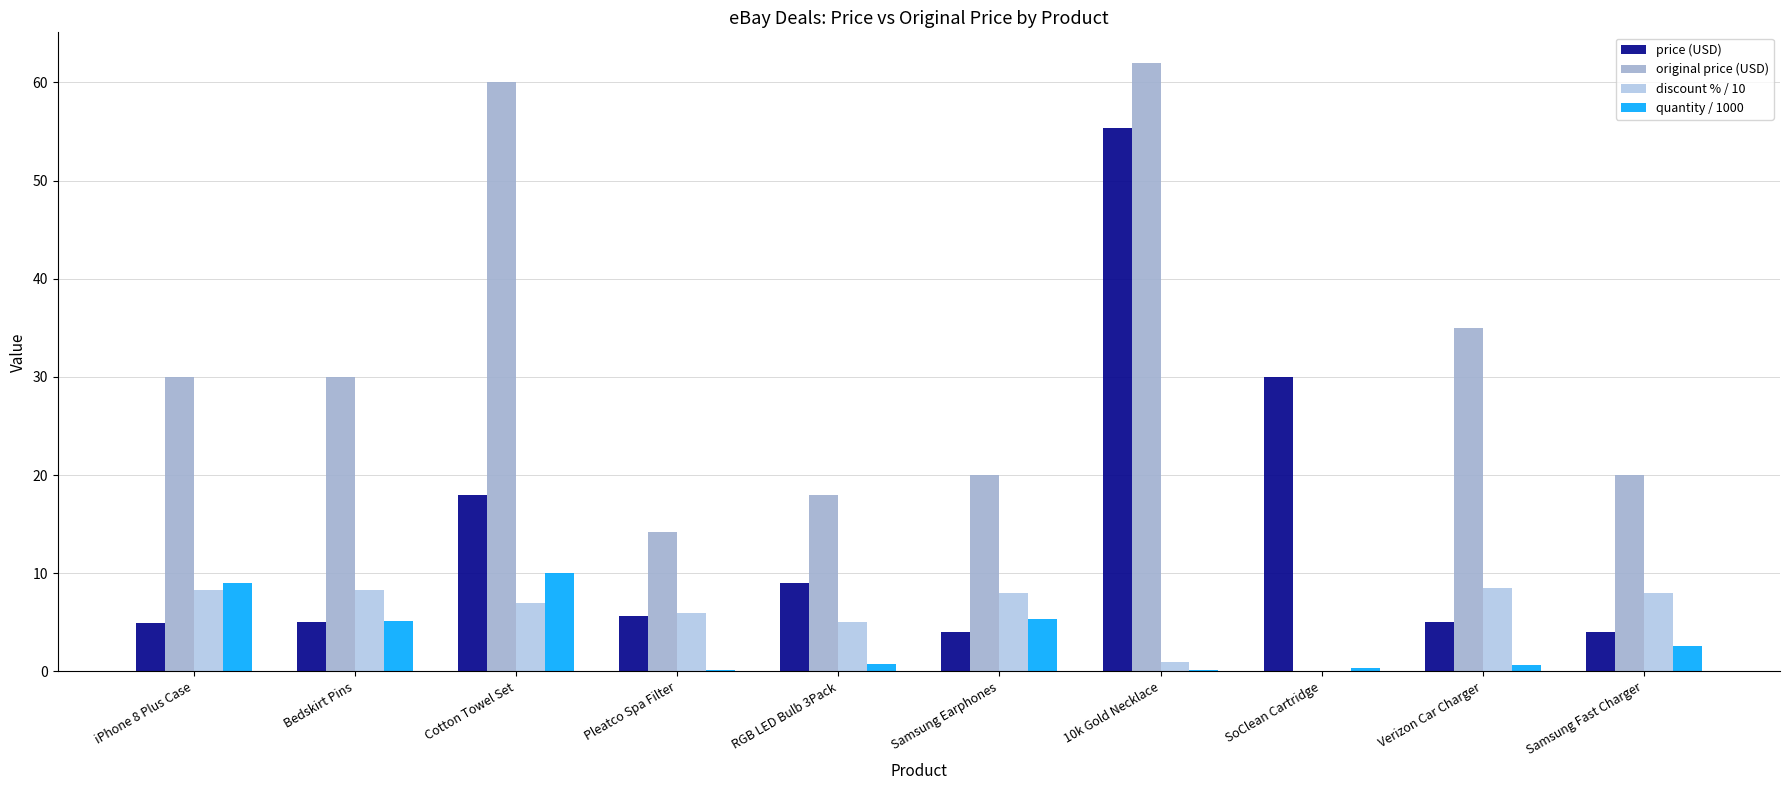

Are the bars horizontal?

No